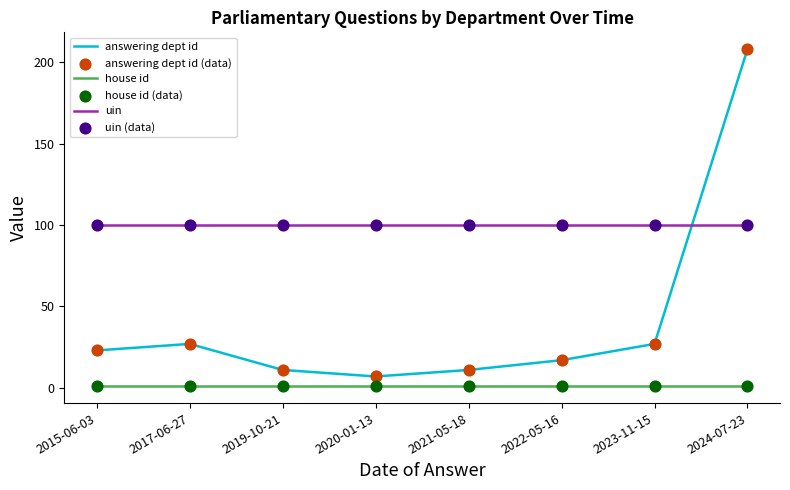

At which category is the sum across all series the highest?

2024-07-23